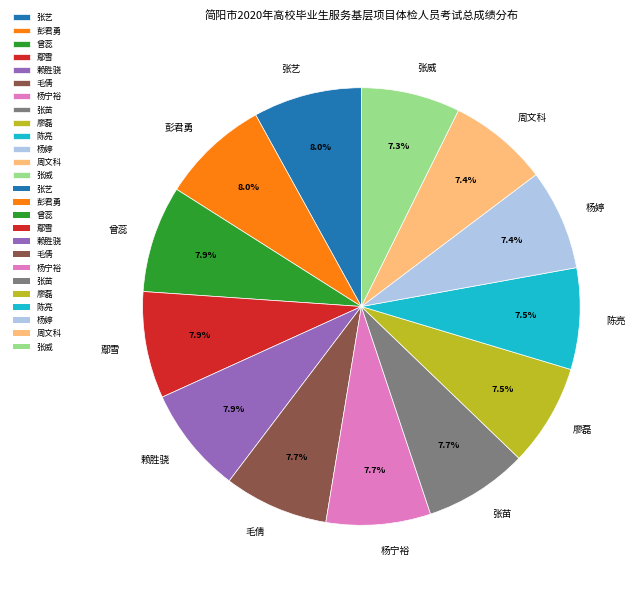

Approximately how many times larger is the value at 毛倩 compared to 张艺?

1.0